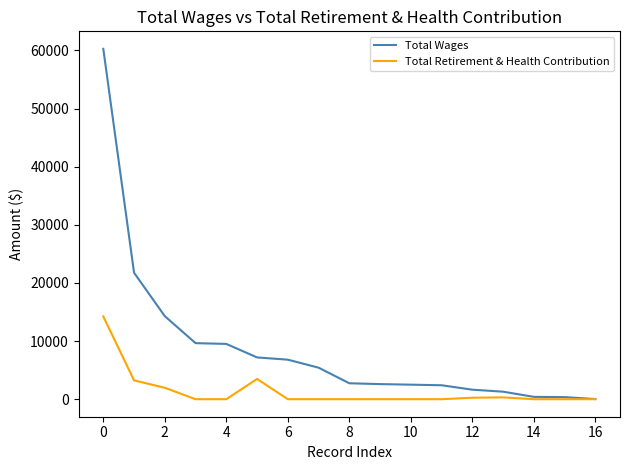

What is the highest value of the Total Retirement & Health Contribution series?

14237